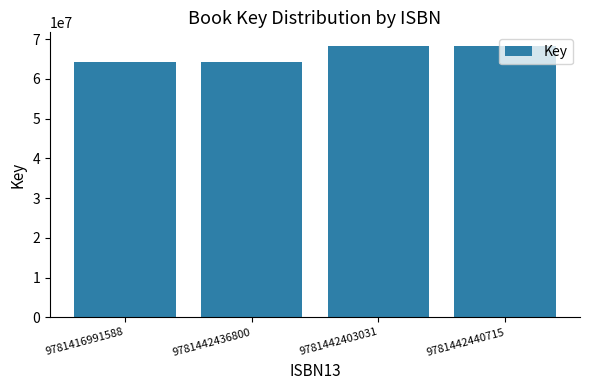

Read the value at 9781442440715.

68333824